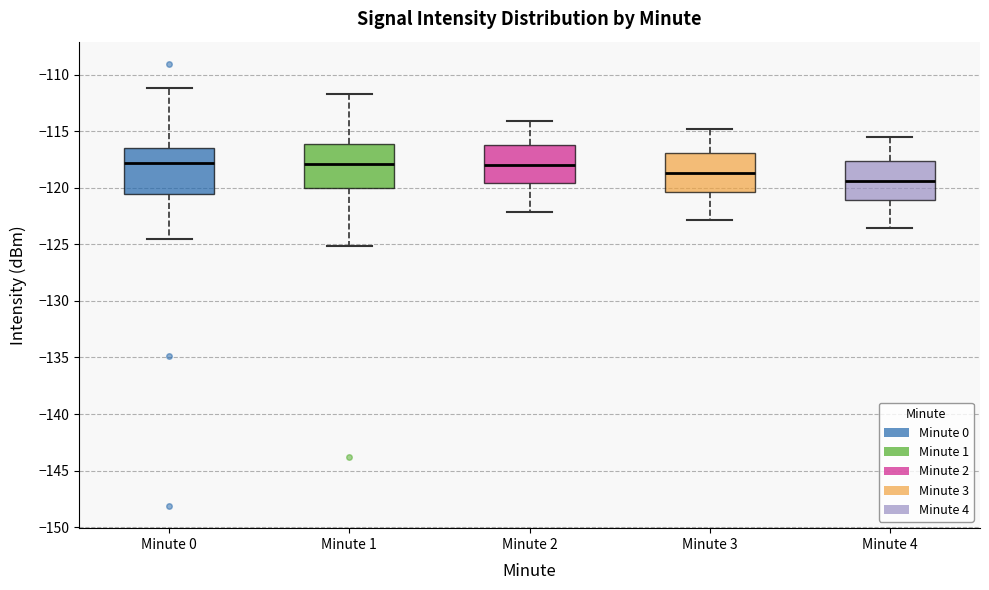

Reading left to right, read every box against the y-axis: the position of its median line, the range the box covers, and the ends of its whiskers. The values are not printed on the chart, so give them approximately, as read against the axis.

Minute 0: median -118.0, box -120.5 to -116.5, whiskers -124.5 to -111.0
Minute 1: median -118.0, box -120.0 to -116.0, whiskers -125.0 to -111.5
Minute 2: median -118.0, box -119.5 to -116.0, whiskers -122.0 to -114.0
Minute 3: median -118.5, box -120.5 to -117.0, whiskers -123.0 to -115.0
Minute 4: median -119.5, box -121.0 to -117.5, whiskers -123.5 to -115.5